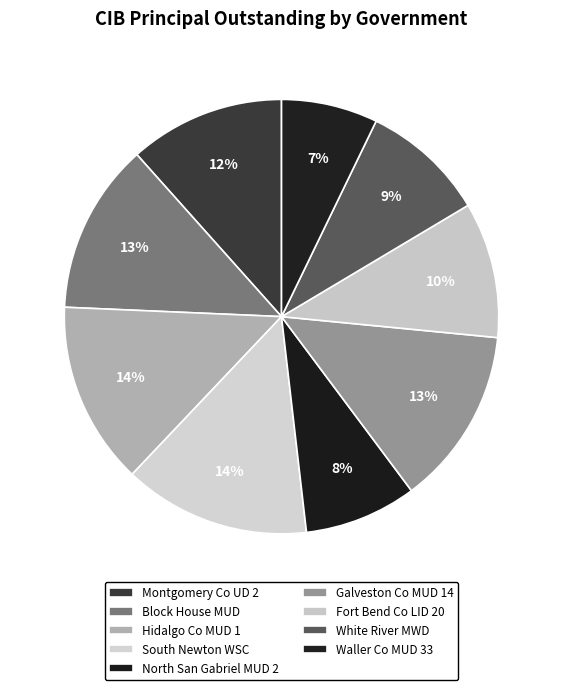

How many slices are in this pie chart?

9